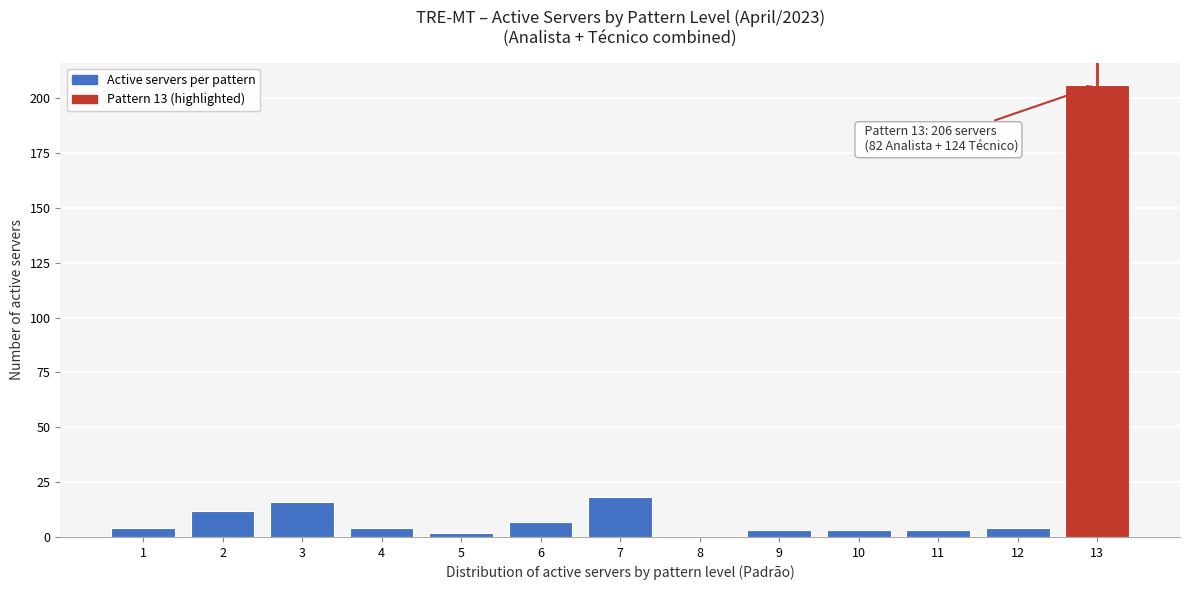

Reading right to left, transcribe all the data shown in this chart.

13=206	12=4	11=3	10=3	9=3	8=0	7=18	6=7	5=2	4=4	3=16	2=12	1=4